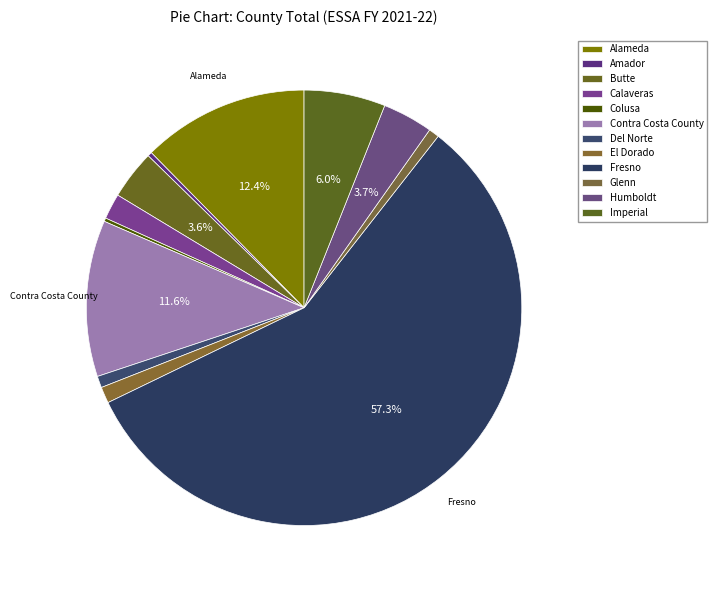

How many slices are in this pie chart?

12